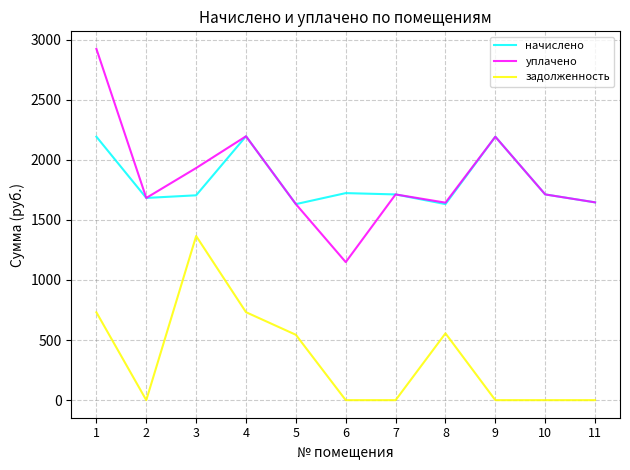

How many lines are shown in the chart?

3